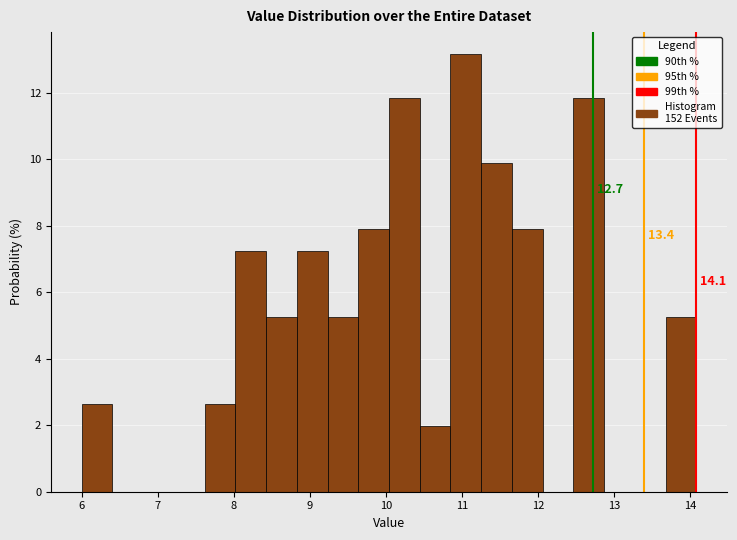

Which range on the x-axis has the tallest bar?

10.8 to 11.3